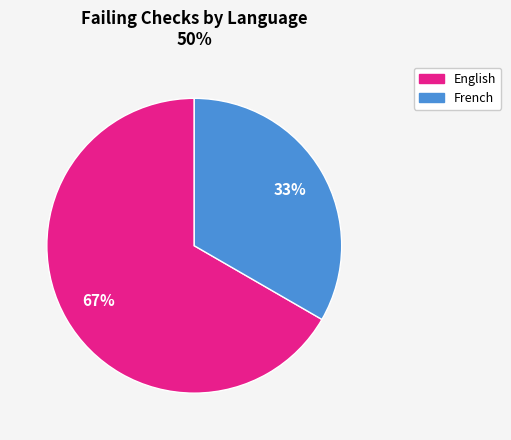

Is there a majority slice in this chart?

Yes